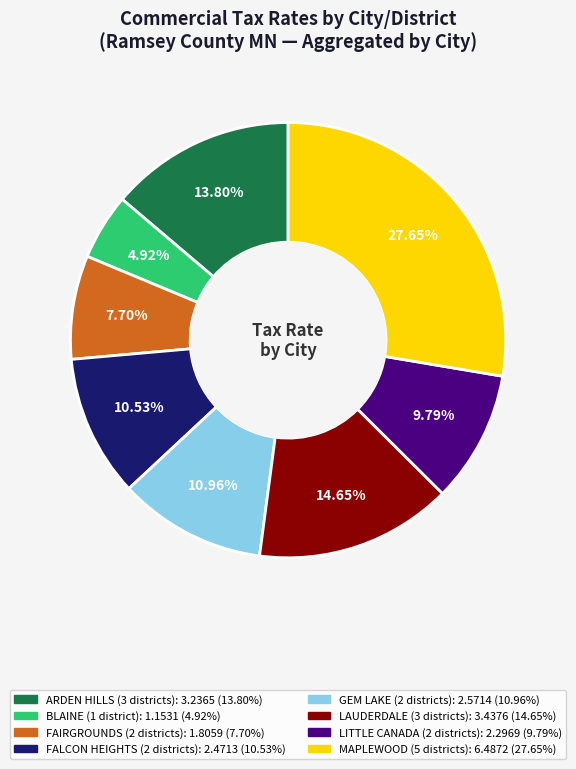

Is there any slice that represents more than half of the pie?

No